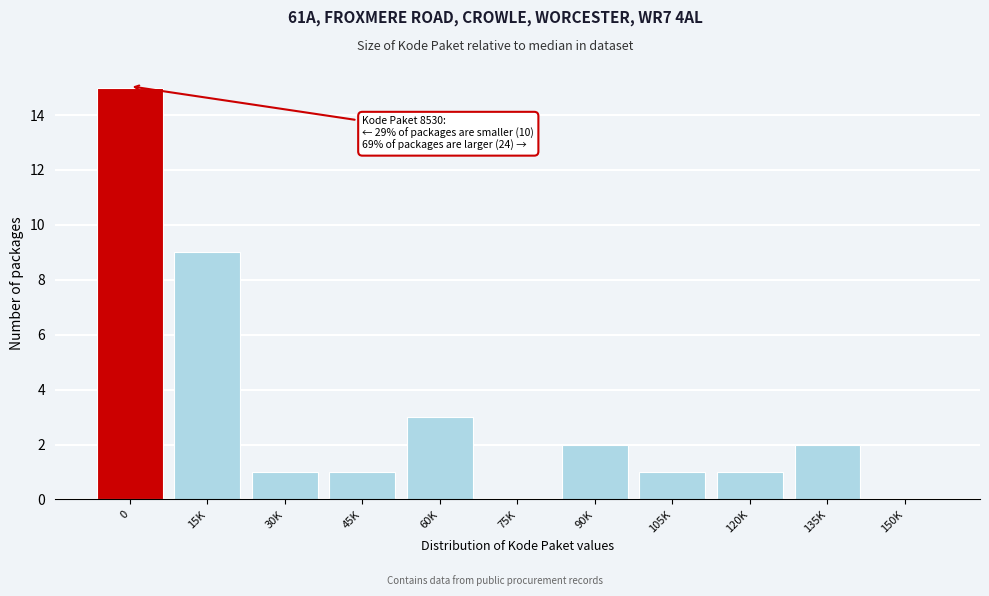

Reading right to left, list all the values displayed in this chart.

150K=0	135K=2	120K=1	105K=1	90K=2	75K=0	60K=3	45K=1	30K=1	15K=9	0=15